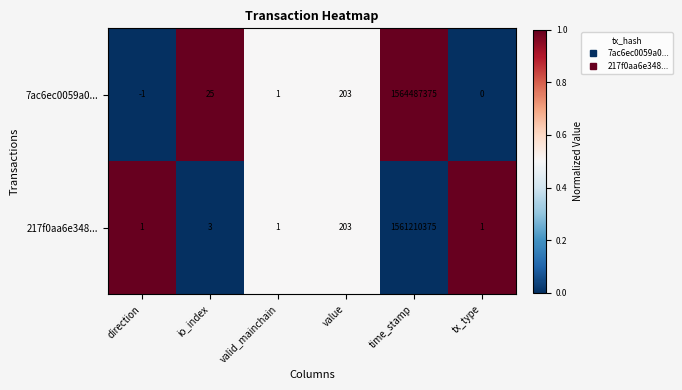

What is the maximum value shown in the chart?

1564487375